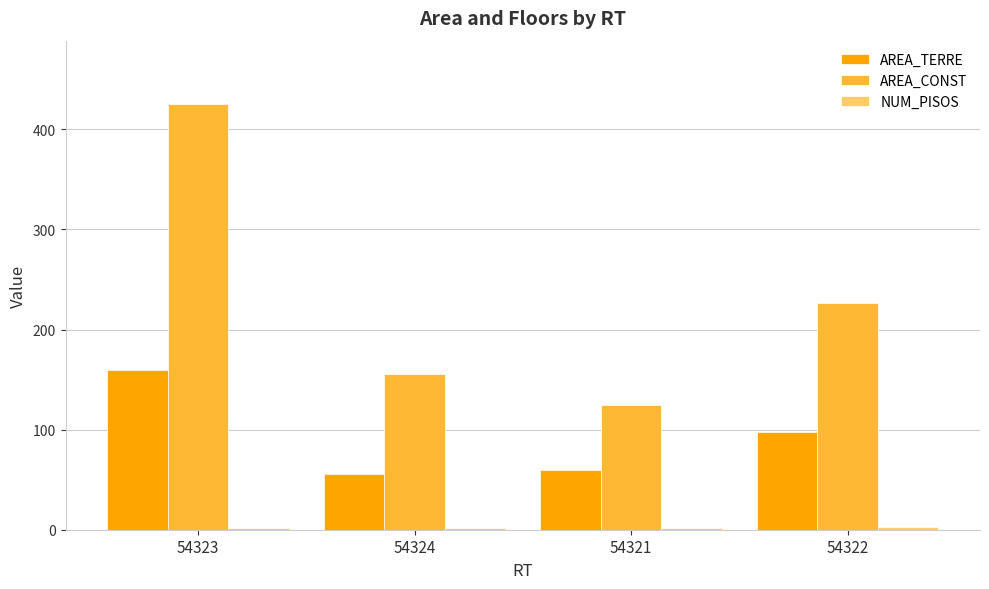

Is it true that AREA_CONST equals 61.3 at 54322?

False